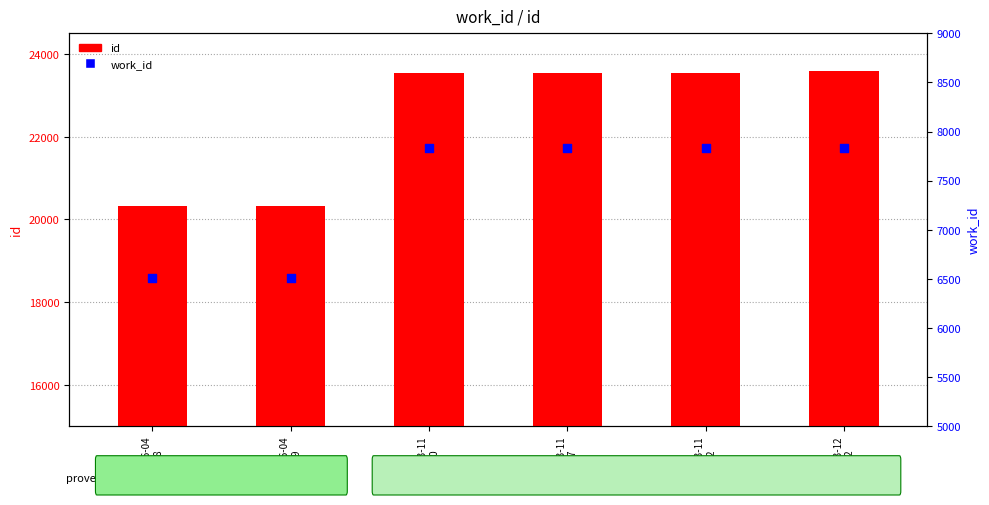

Which has a higher value, 2013-06-04
19:18 or 2013-06-04
19:19?

2013-06-04
19:18